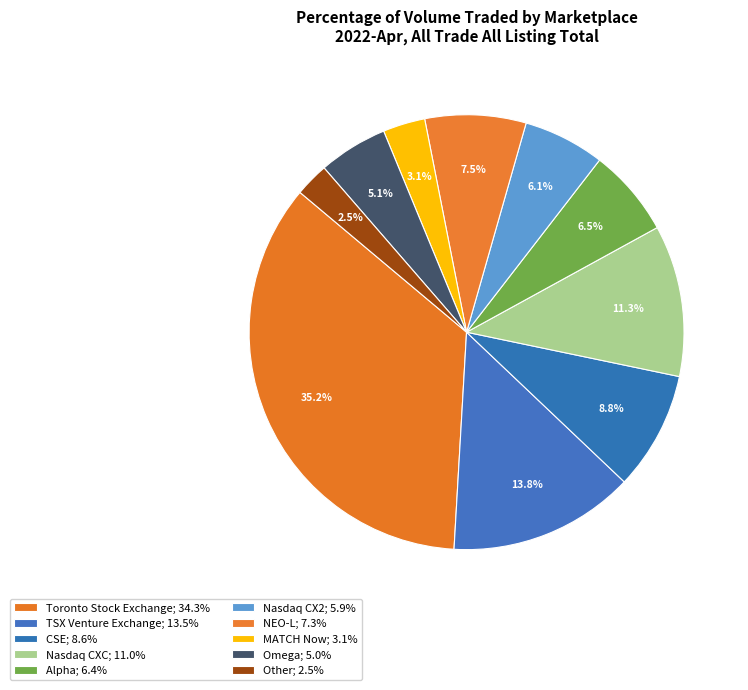

Rank the categories by value from highest to lowest.

Toronto Stock Exchange, TSX Venture Exchange, Nasdaq CXC, CSE, NEO-L, Alpha, Nasdaq CX2, Omega, MATCH Now, Other